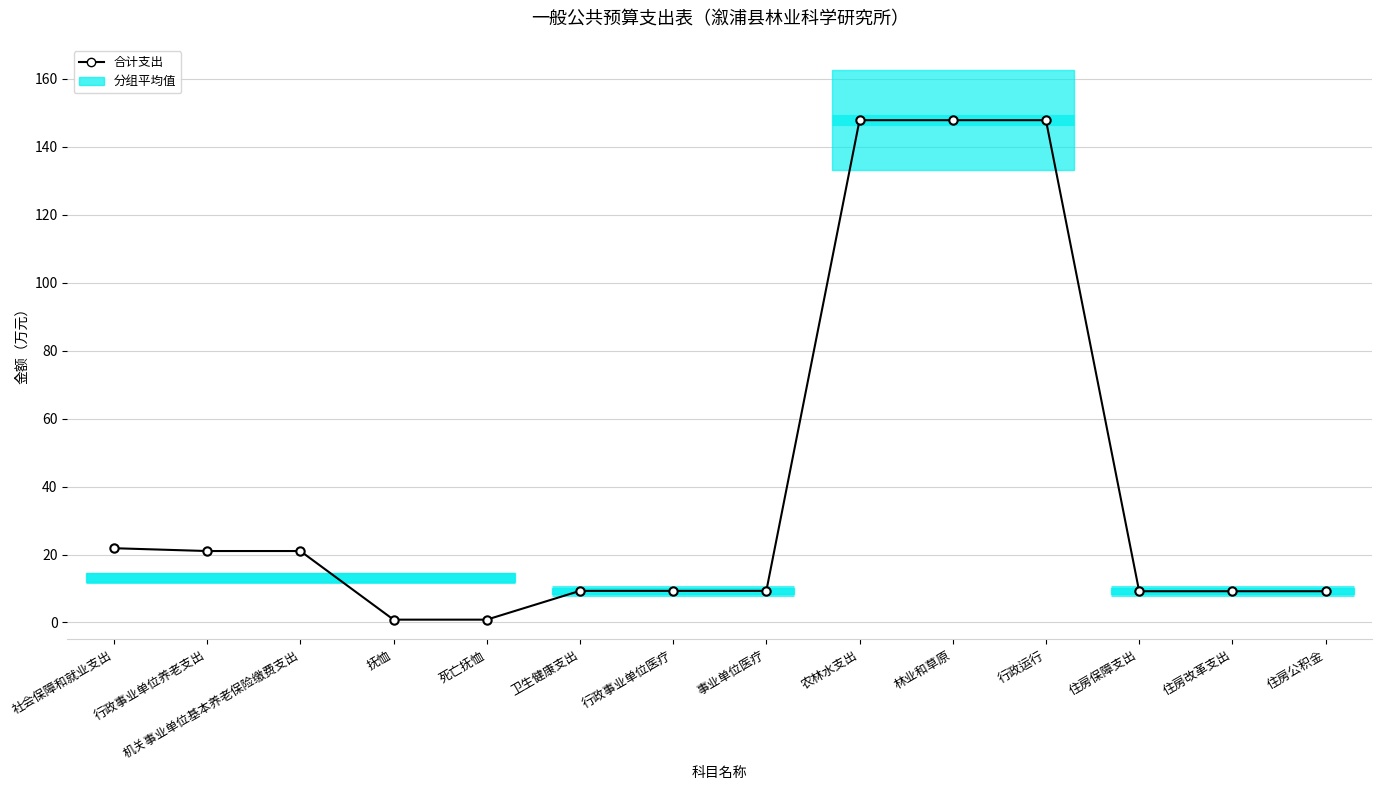

What is the sum of all values?

564.5